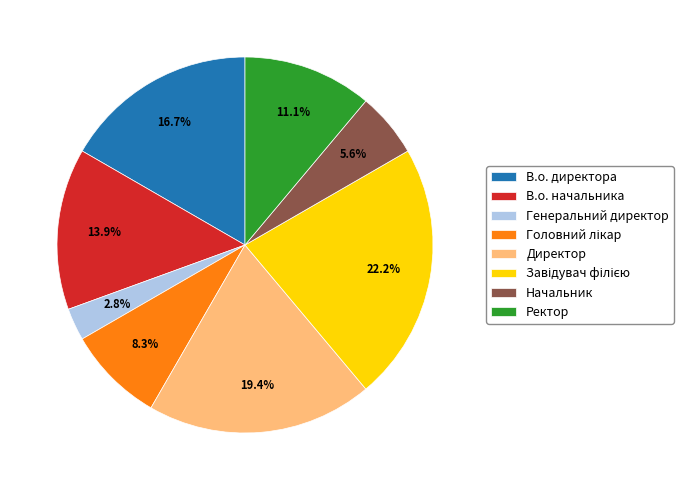

Which has a higher value, Генеральний директор or Ректор?

Ректор